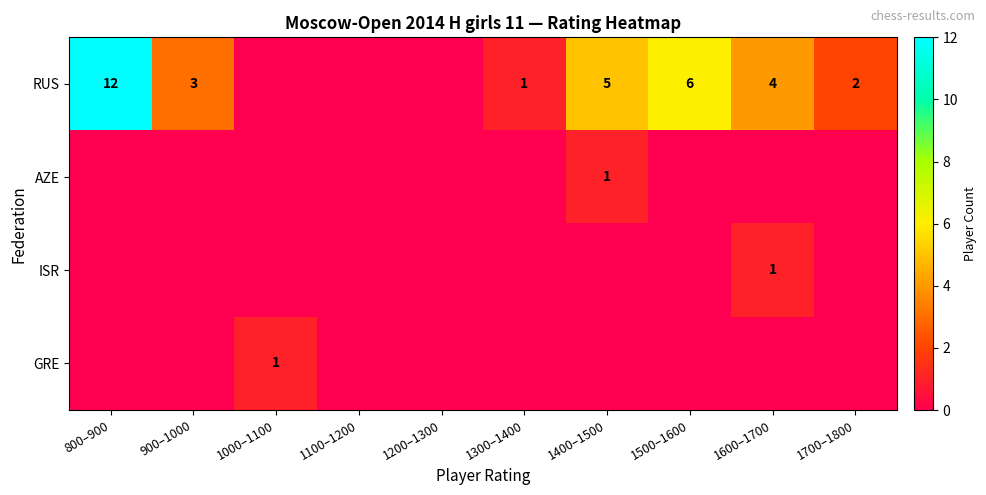

The value of RUS at 1600–1700 is 6. True or false?

False